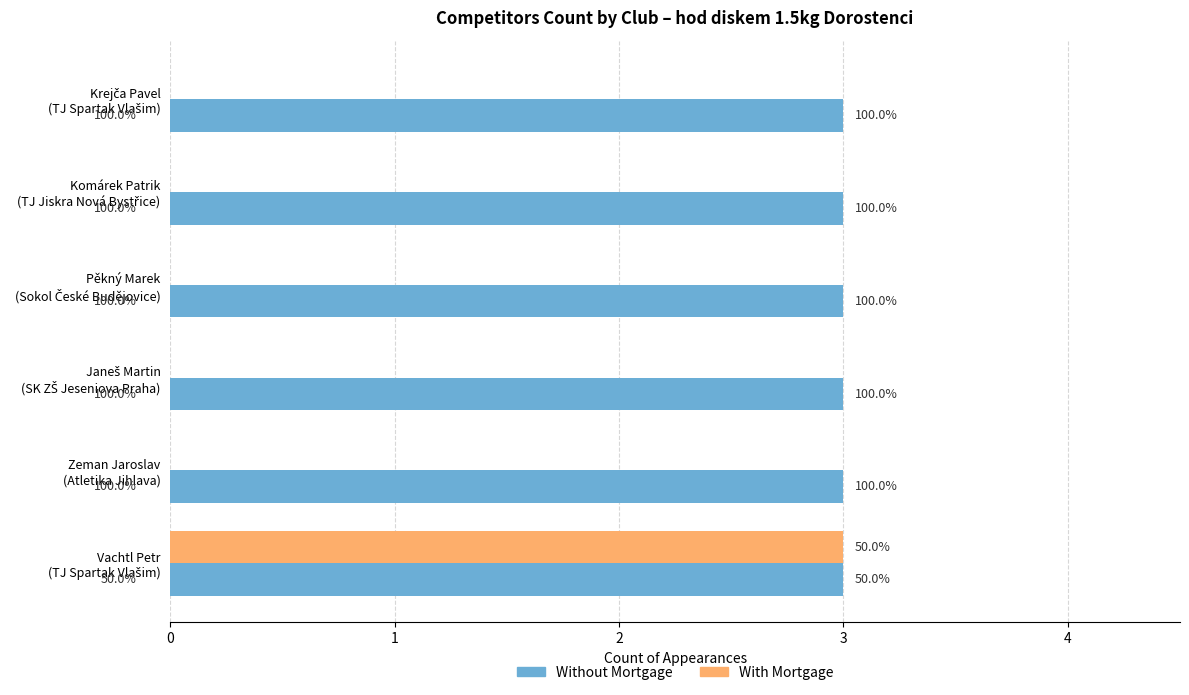

What are all the series names shown in the legend?

Without Mortgage, With Mortgage